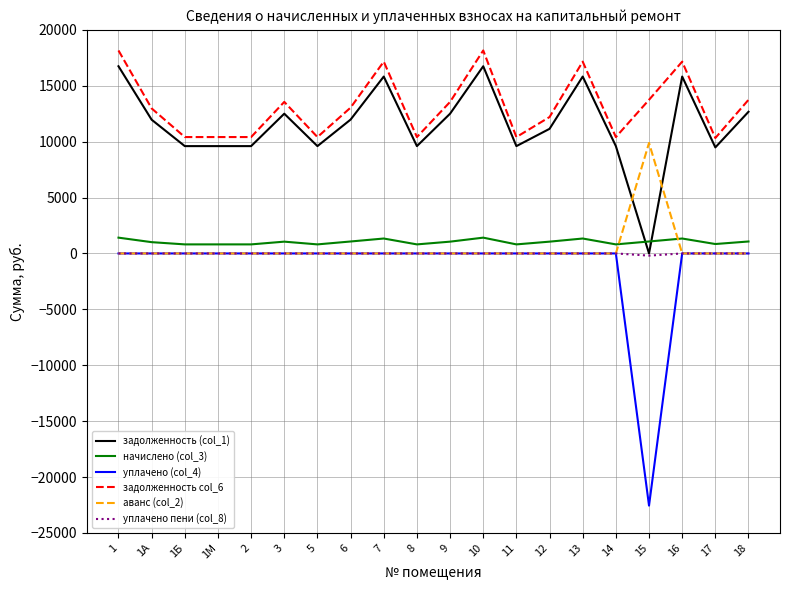

Which series ends up on top after the final intersection of аванс (col_2) and начислено (col_3)?

начислено (col_3)